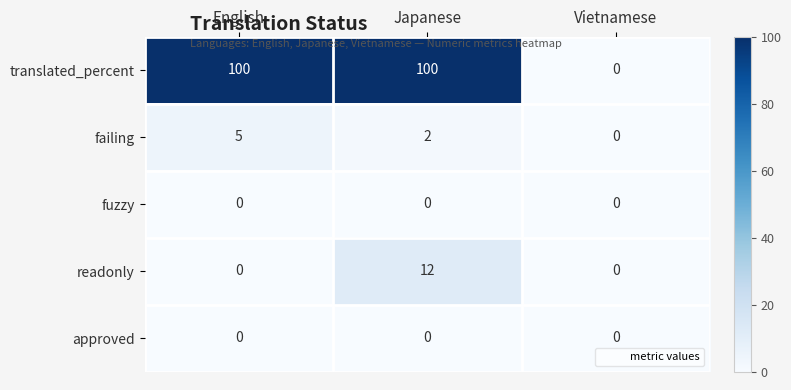

What is the difference between the maximum and minimum values in the translated_percent series?

100